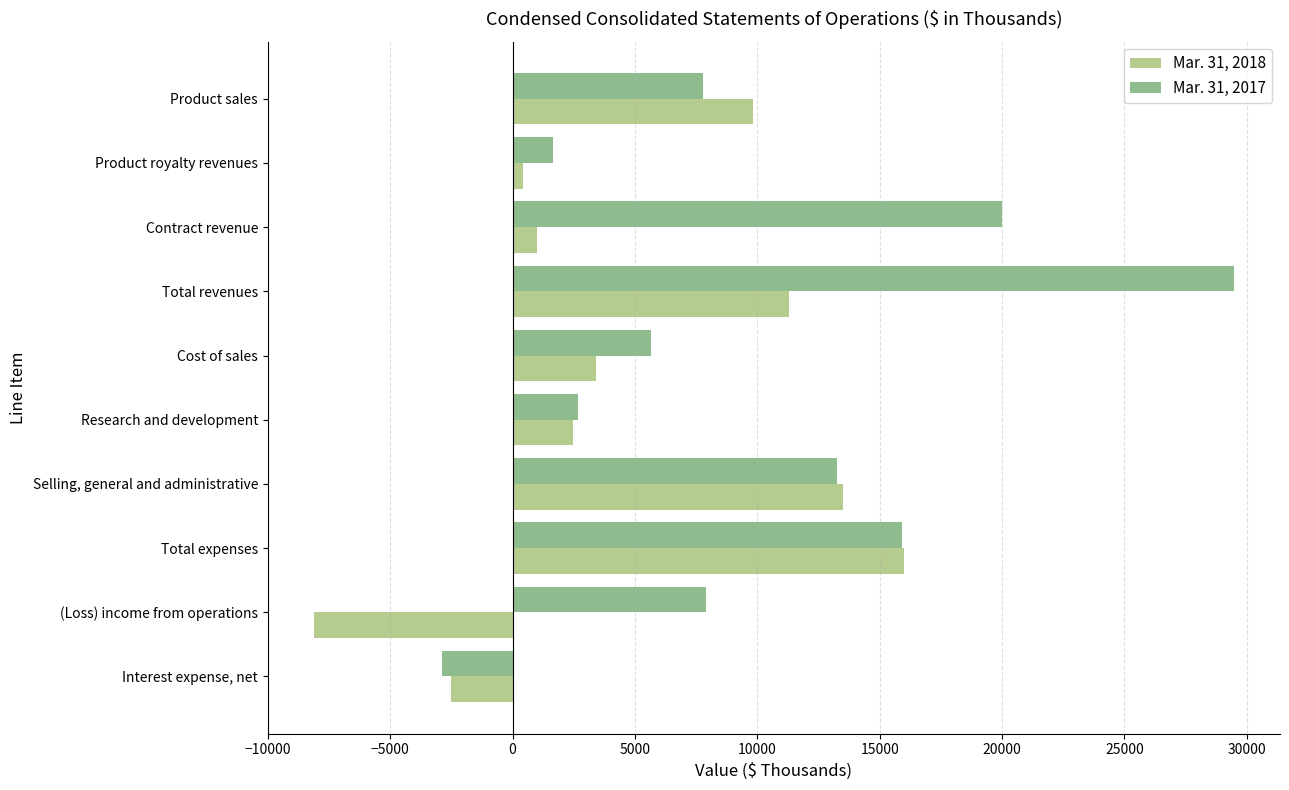

Rank the series by their maximum value, from highest to lowest.

Mar. 31, 2017, Mar. 31, 2018